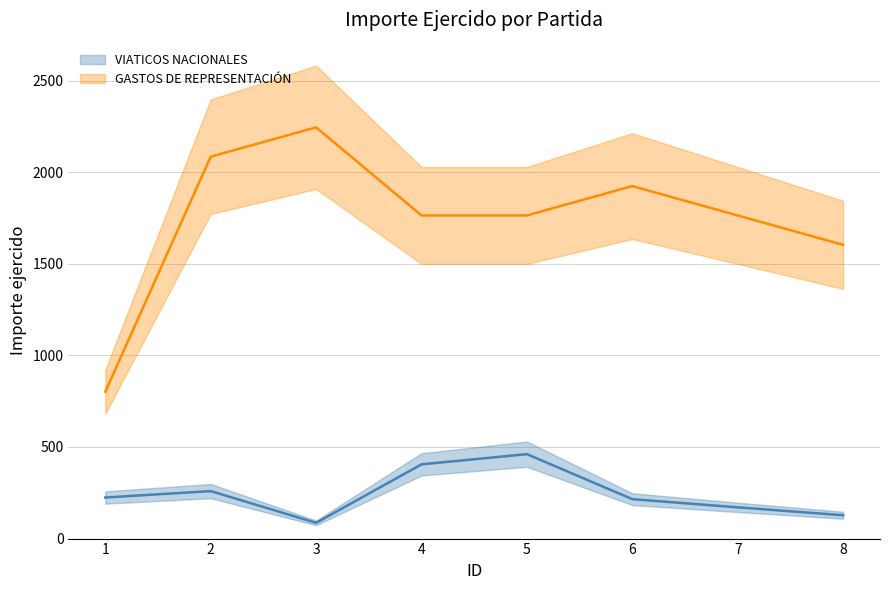

At which category is the sum across all series the highest?

2